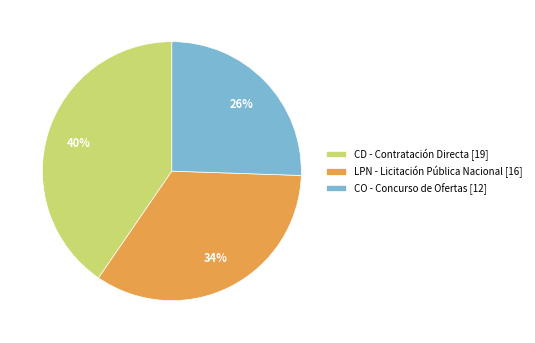

Between LPN - Licitación Pública Nacional [16] and CD - Contratación Directa [19], which is larger?

CD - Contratación Directa [19]